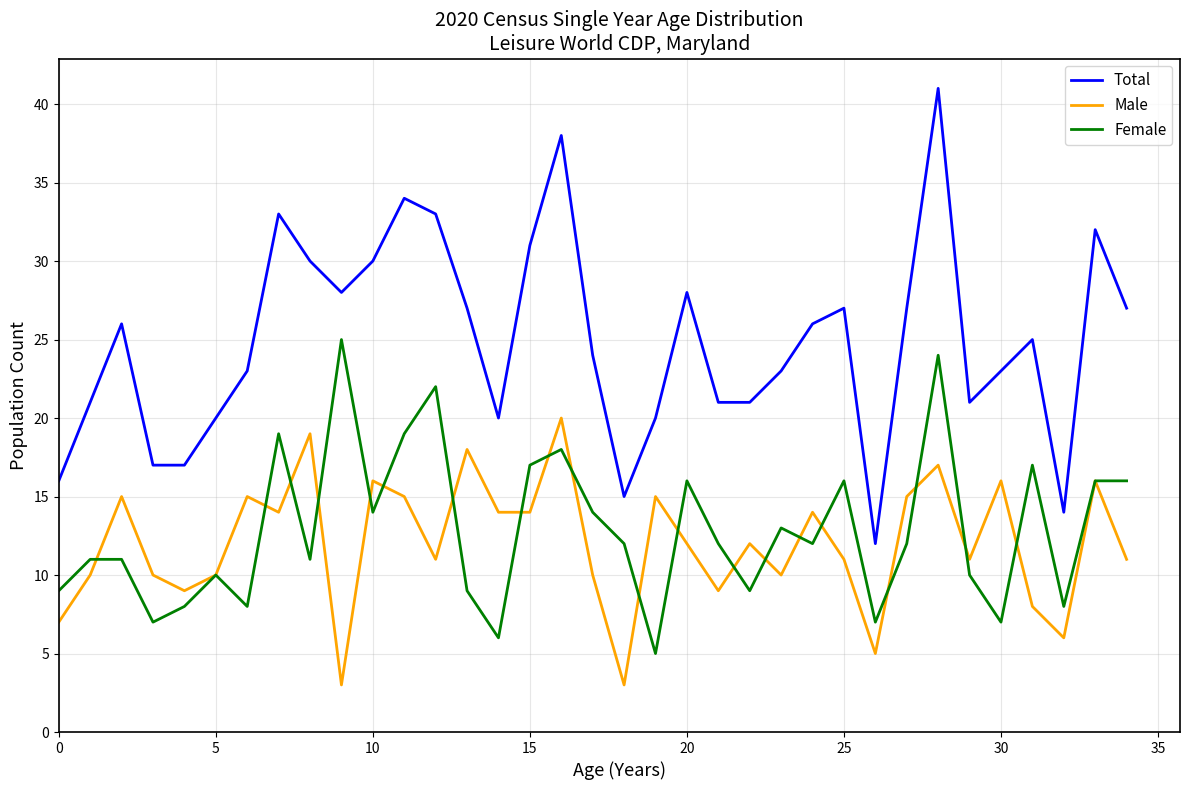

What is the highest value of the Male series?

20